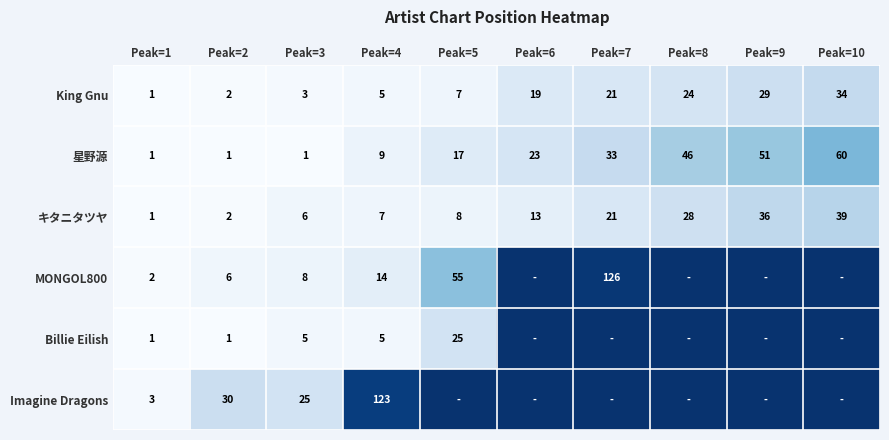

Where is 星野源 nearest to the value 30?

Peak=7